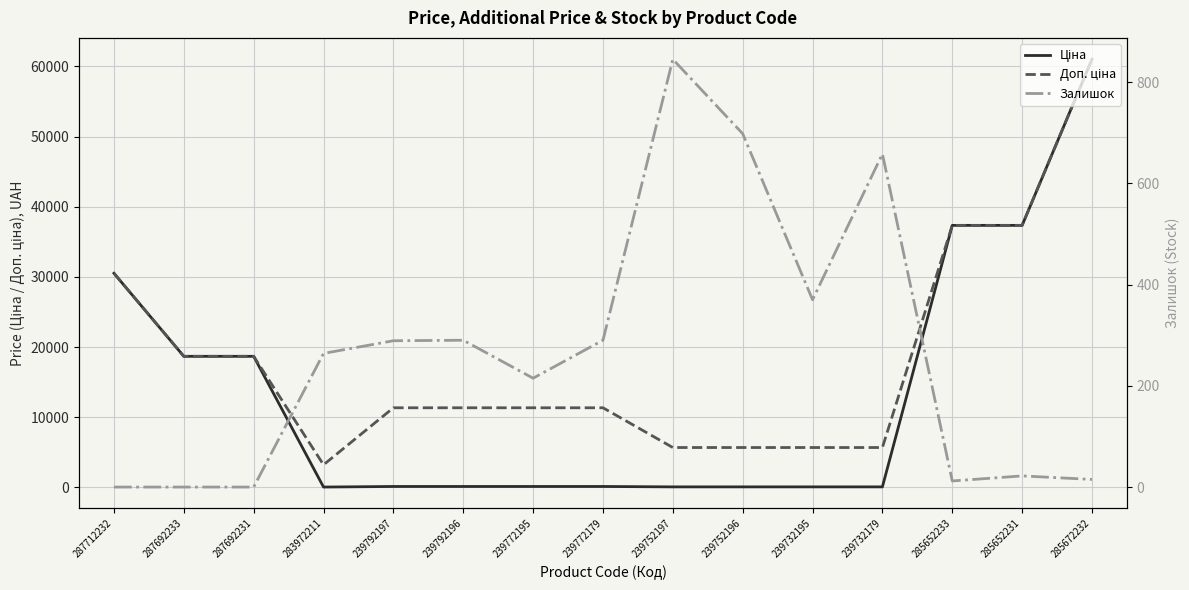

Is the value of Залишок at 239772179 greater than the value of Доп. ціна at 285672232?

No